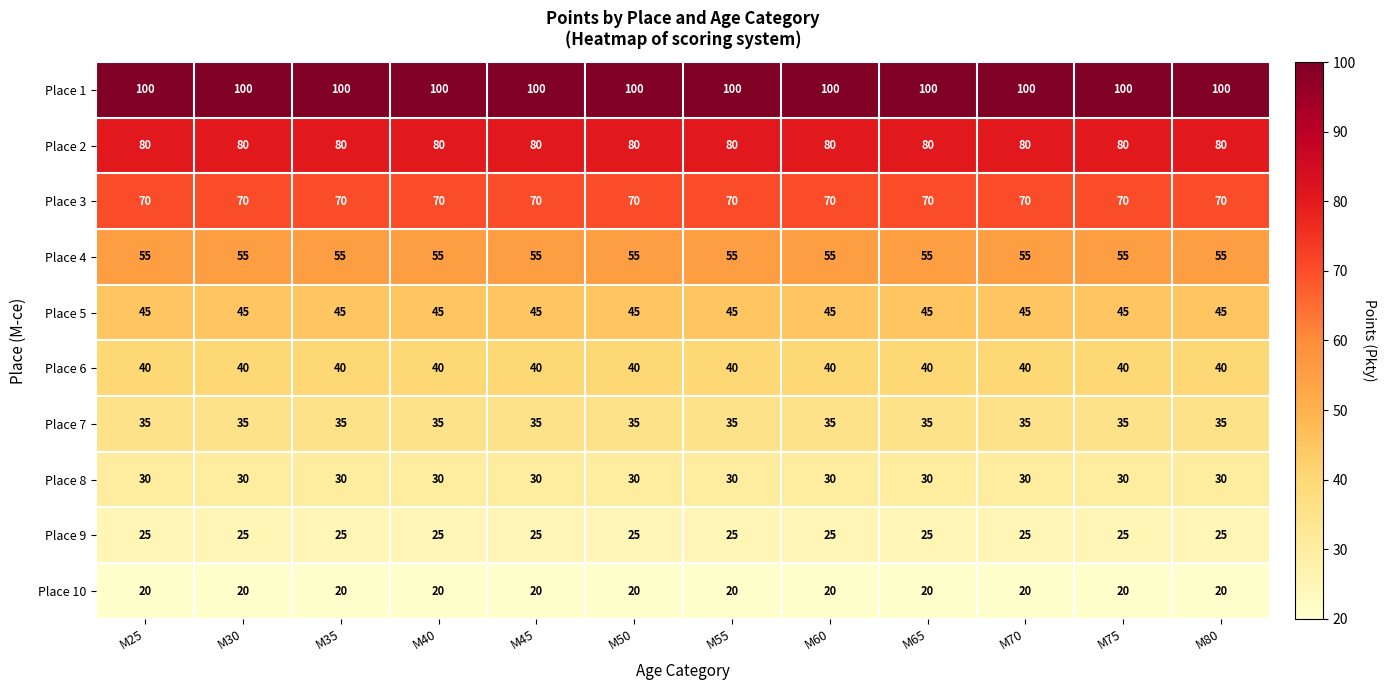

At how many categories does at least one series exceed 86?

12